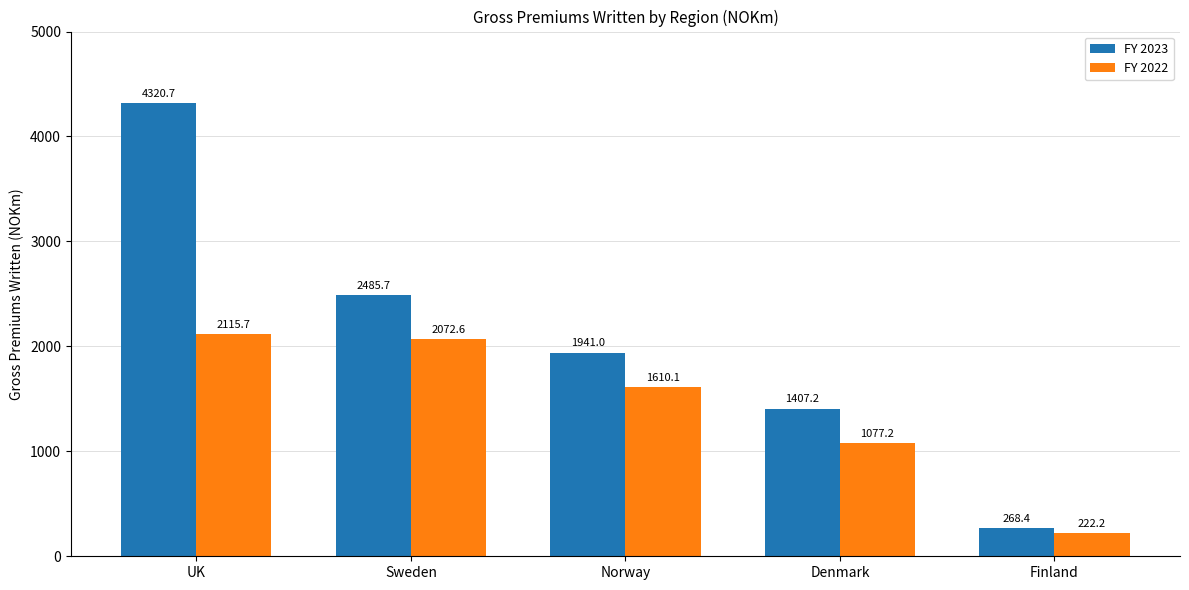

What are all the series names shown in the legend?

FY 2023, FY 2022